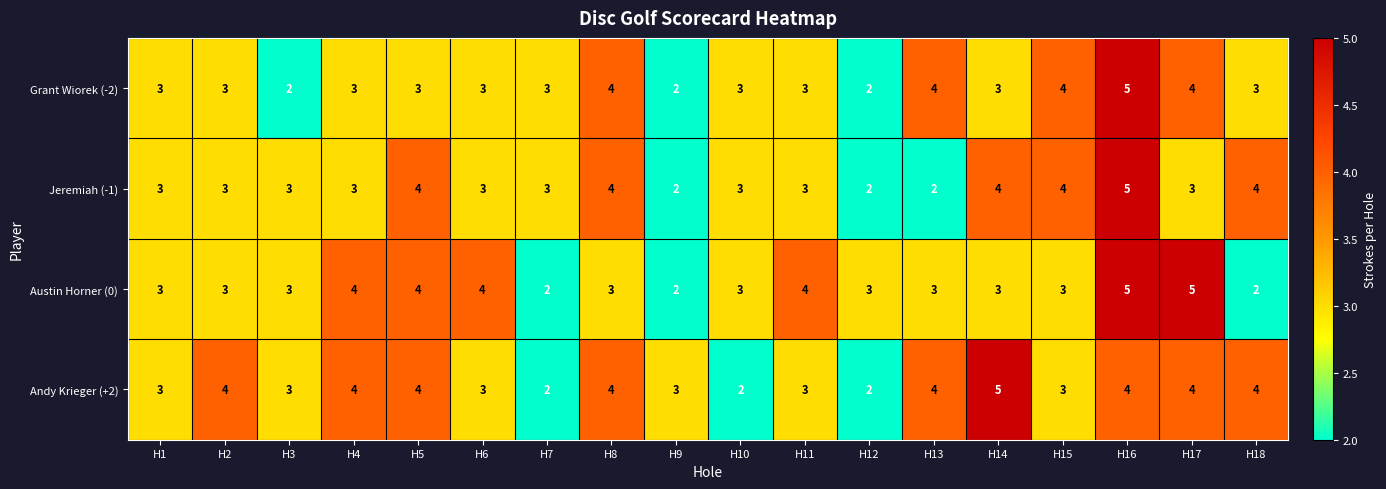

Is it true that Austin Horner (0) equals 3 at H14?

True